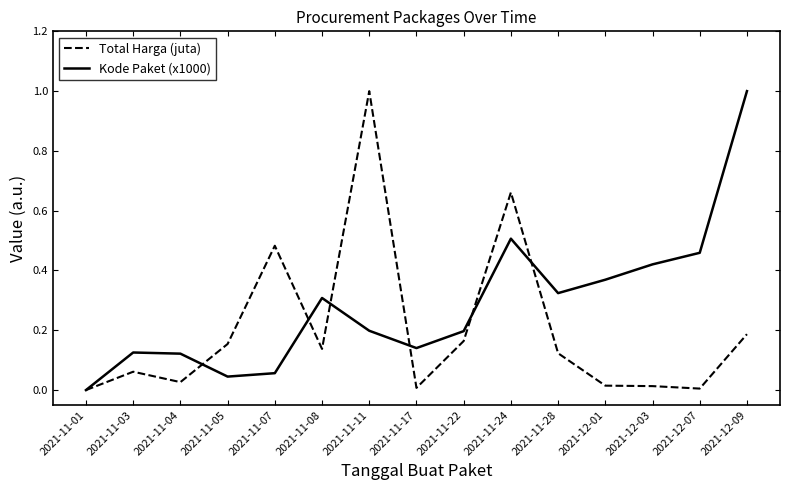

Rank the series by their average value, from lowest to highest.

Total Harga (juta), Kode Paket (x1000)